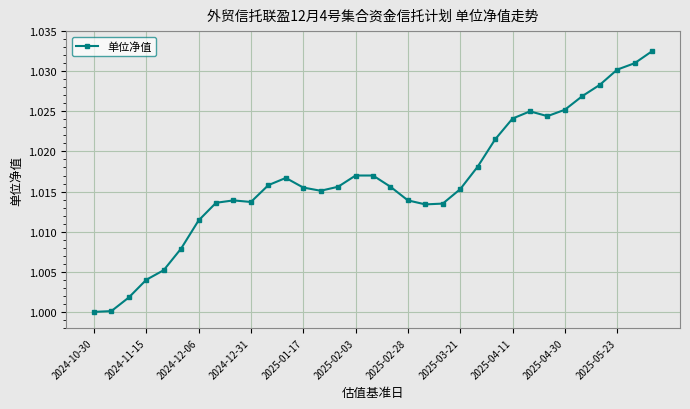

What is the sum of all values?

33.5